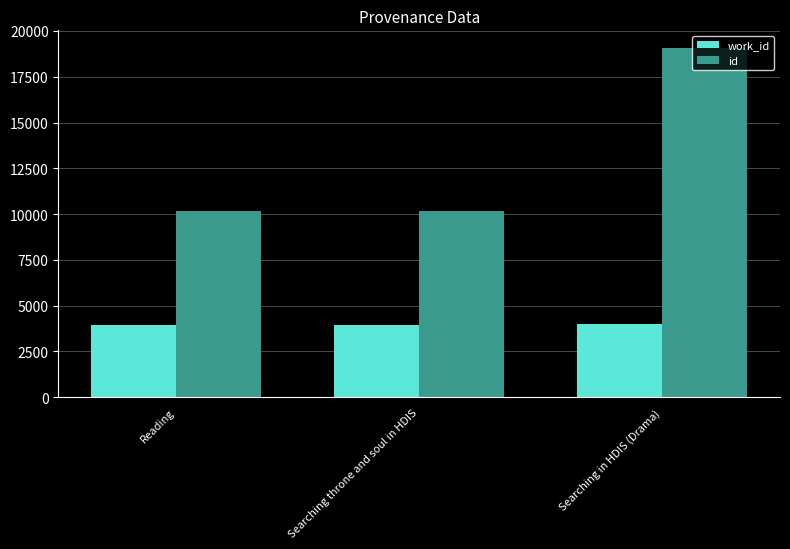

Read the id value at Reading.

10174